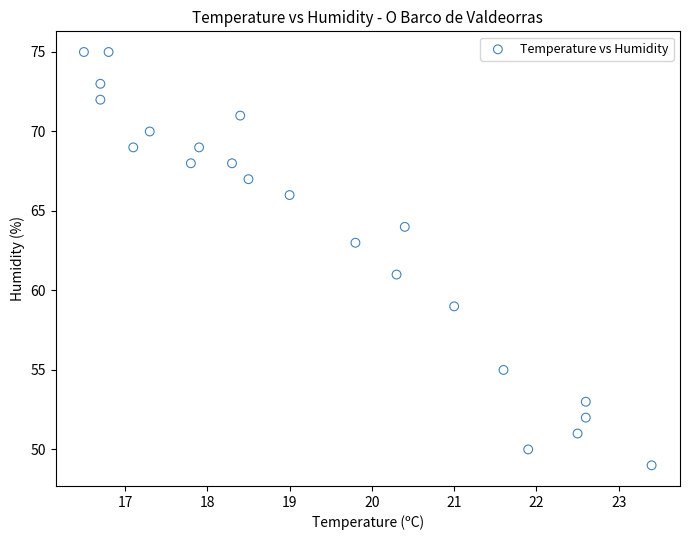

What is the range of Y values (max minus min)?

26